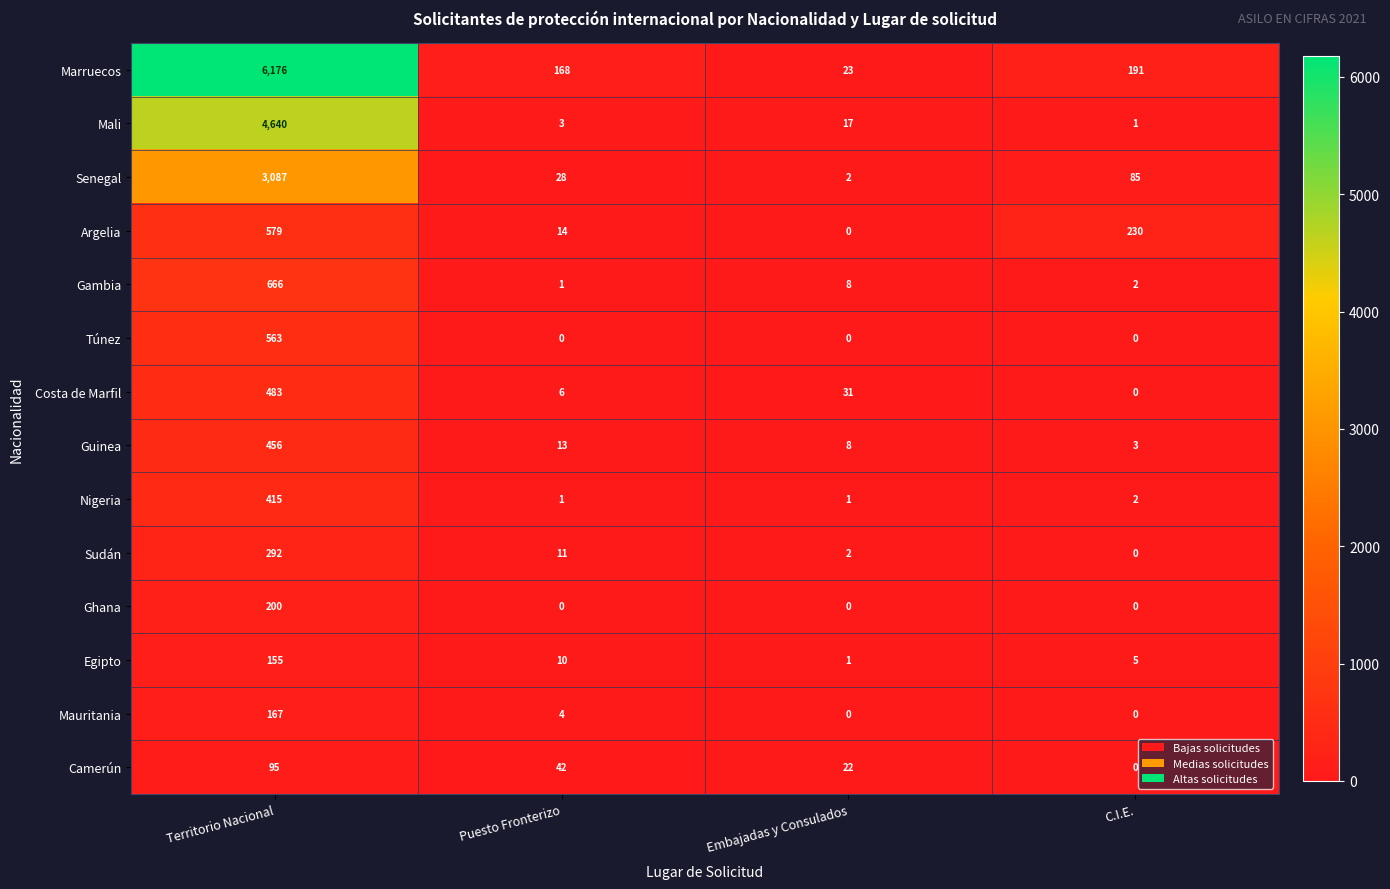

Is it true that Camerún equals 95 at Territorio Nacional?

True